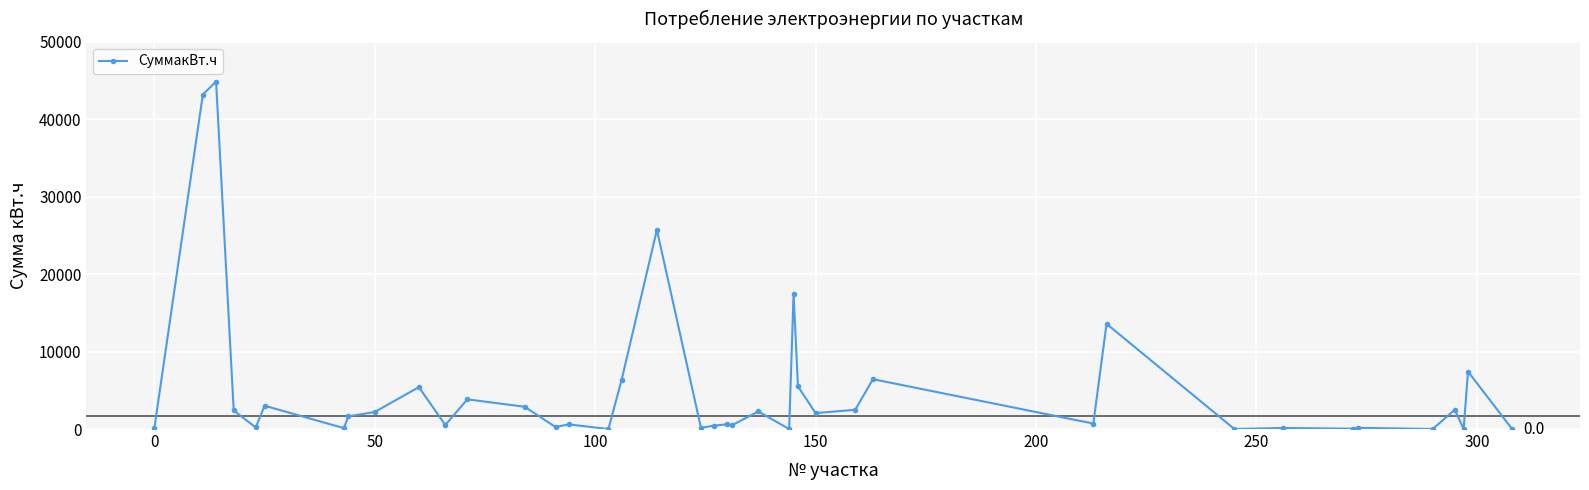

How many distinct data groups are displayed?

1